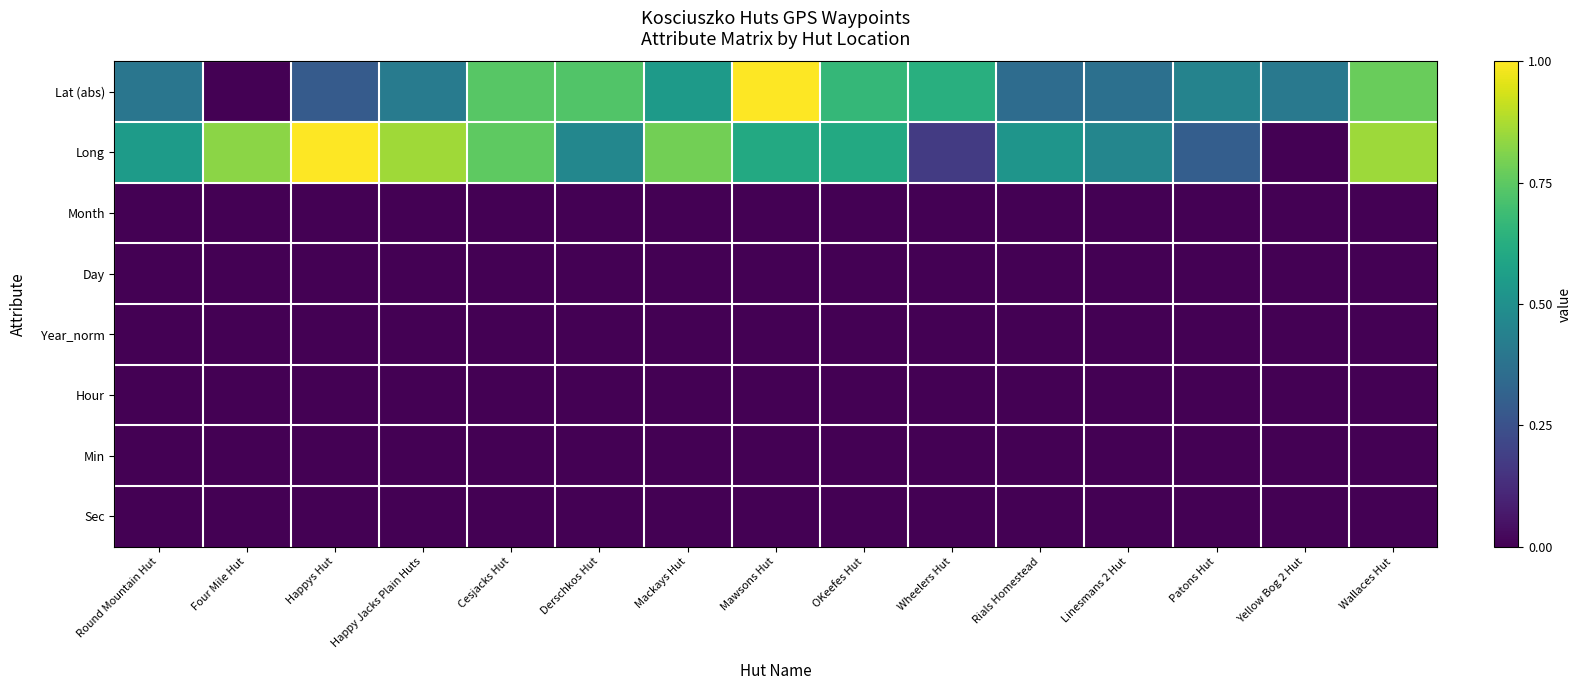

Rank the series by their maximum value, from highest to lowest.

Lat (abs), Long, Month, Day, Year_norm, Hour, Min, Sec